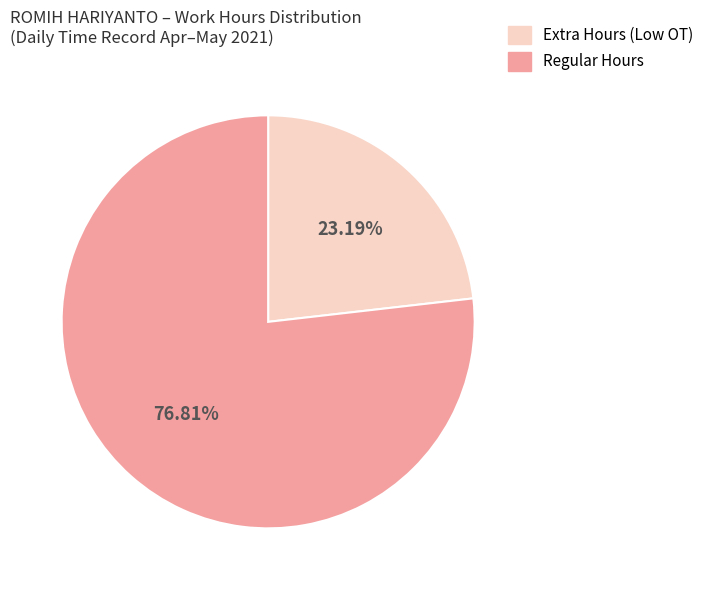

Is there any slice that represents more than half of the pie?

Yes